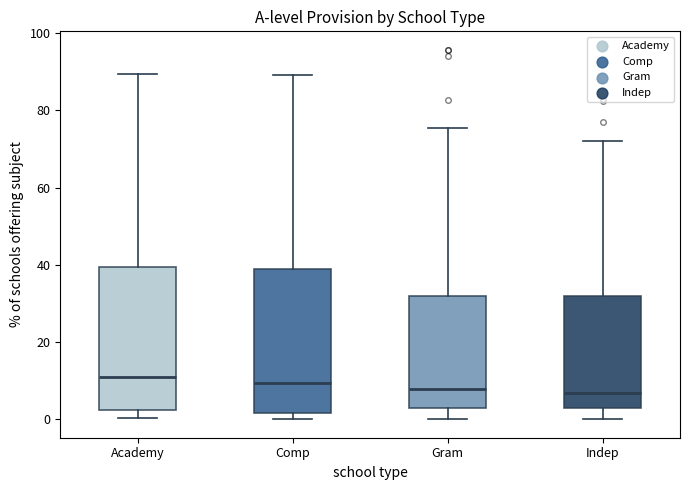

Reading left to right, read every box against the y-axis: the position of its median line, the range the box covers, and the ends of its whiskers. The values are not printed on the chart, so give them approximately, as read against the axis.

Academy: median 10, box 2 to 40, whiskers 0 to 90
Comp: median 10, box 2 to 38, whiskers 0 to 90
Gram: median 8, box 2 to 32, whiskers 0 to 76
Indep: median 6, box 2 to 32, whiskers 0 to 72